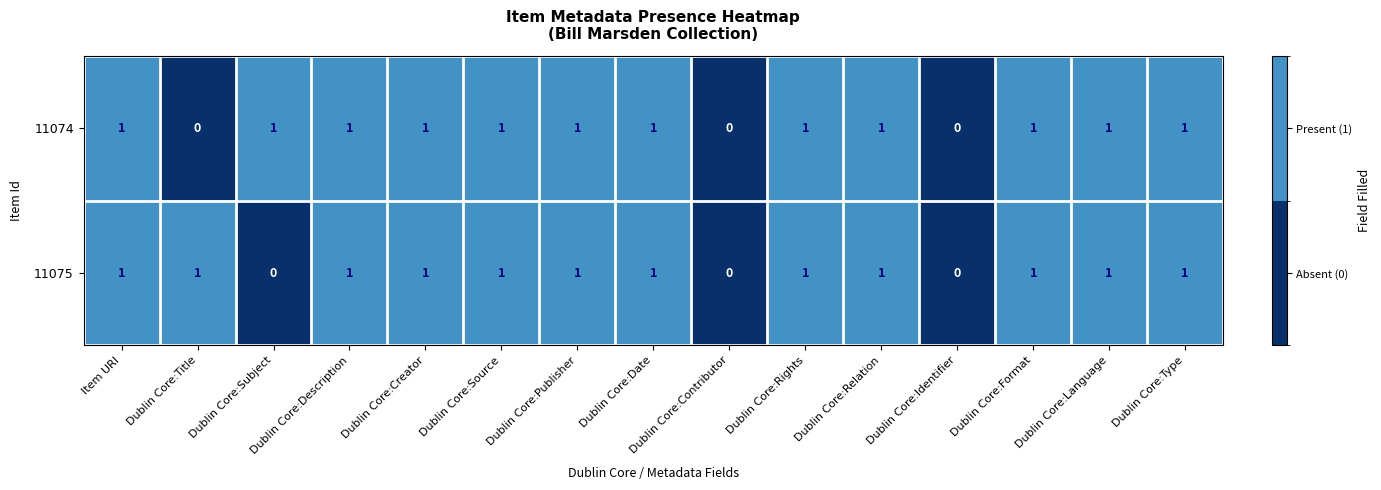

What is the sum of all 11074 values?

12